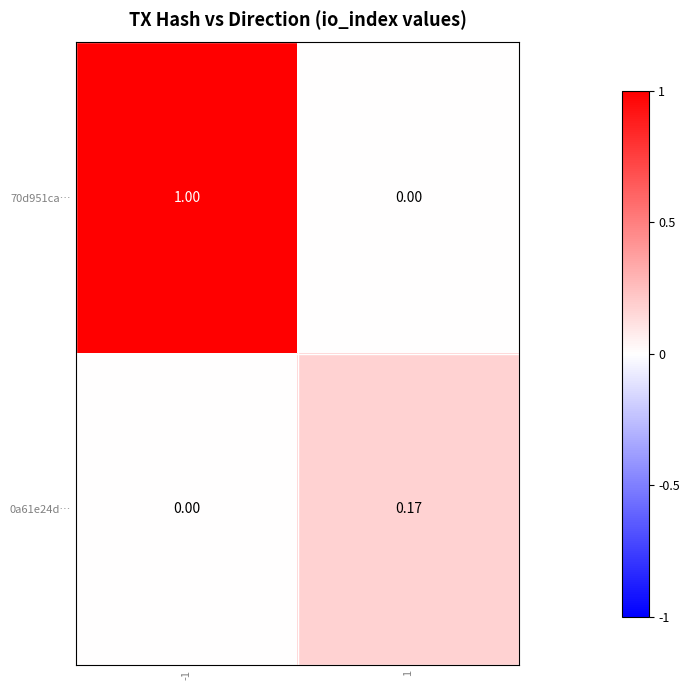

Which label corresponds to the largest value in the chart?

-1